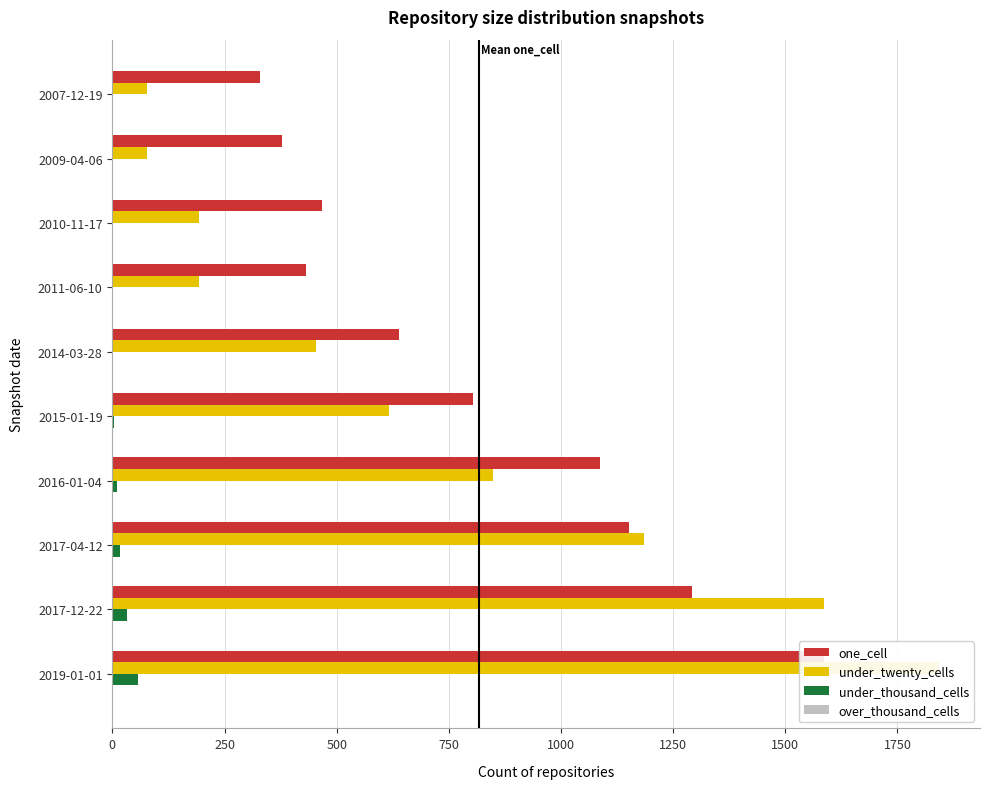

What is the sum of all under_thousand_cells values?

122